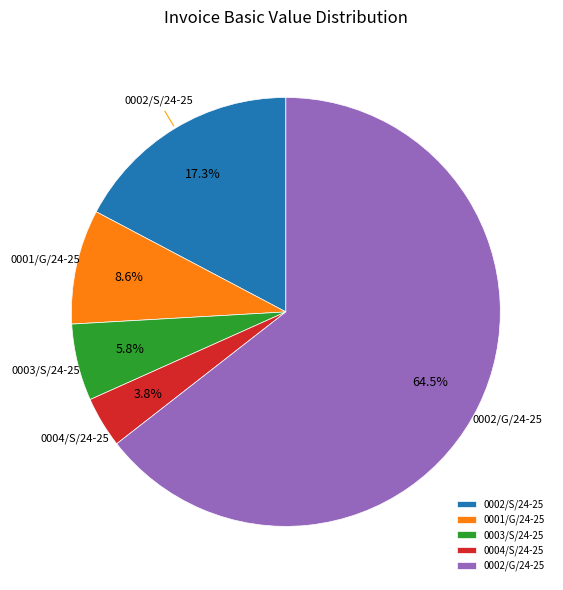

To the nearest percent, what percentage of the pie is 0003/S/24-25?

6%